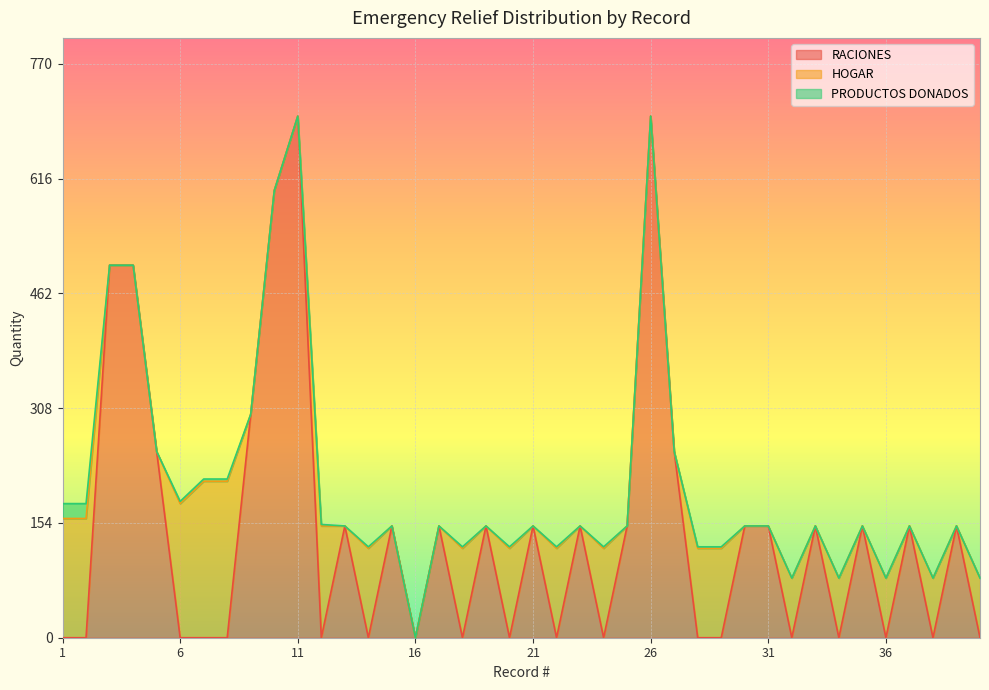

True or false: HOGAR and PRODUCTOS DONADOS cross at least once.

False